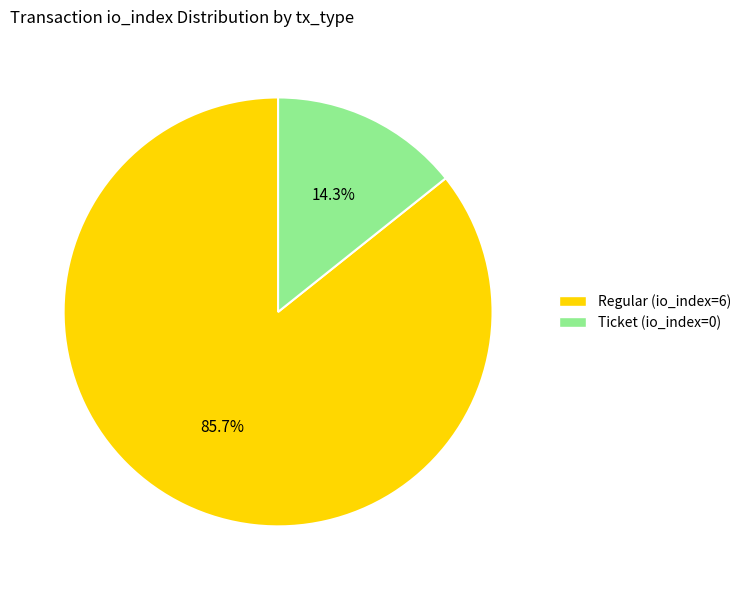

The Ticket (io_index=0) slice represents 14% of the pie. True or false?

True